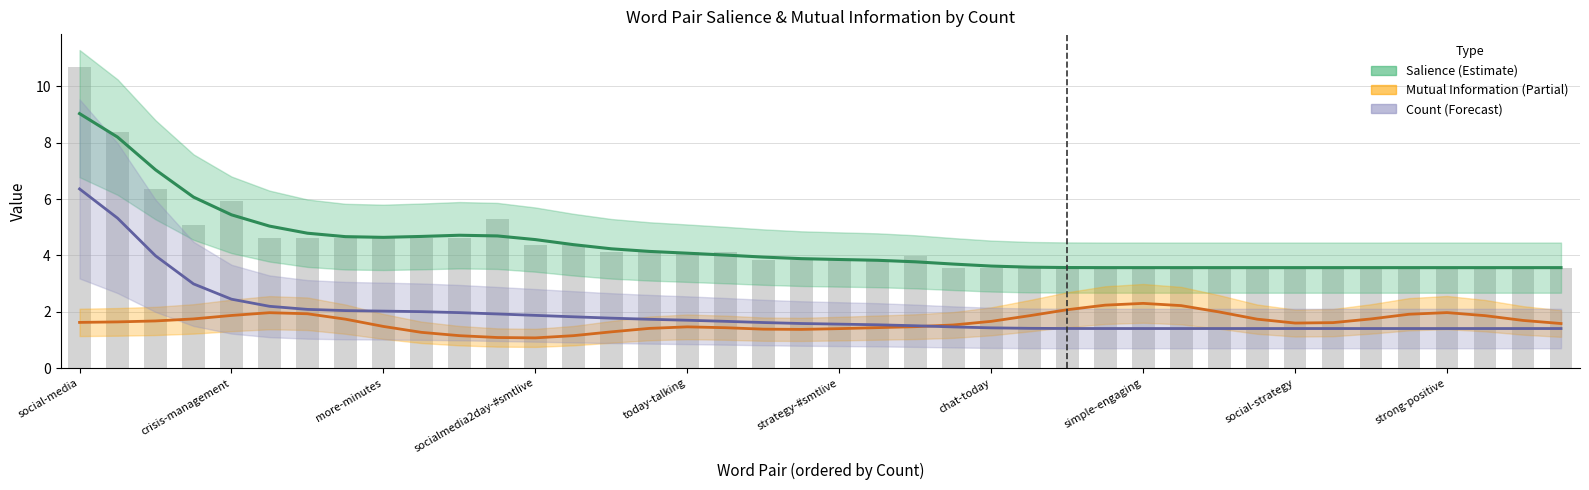

The Count (Forecast) series shows 1.4 at 34. True or false?

True